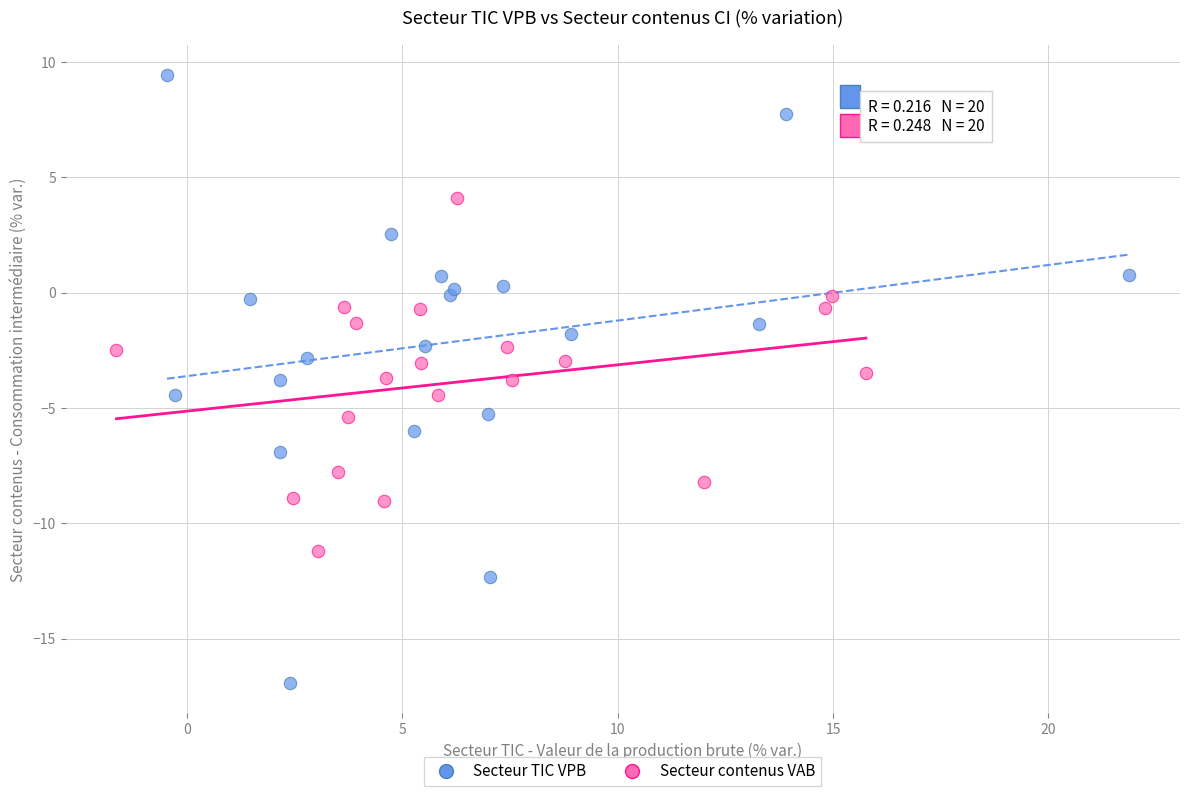

Which series contains the lowest Y value?

Secteur TIC VPB